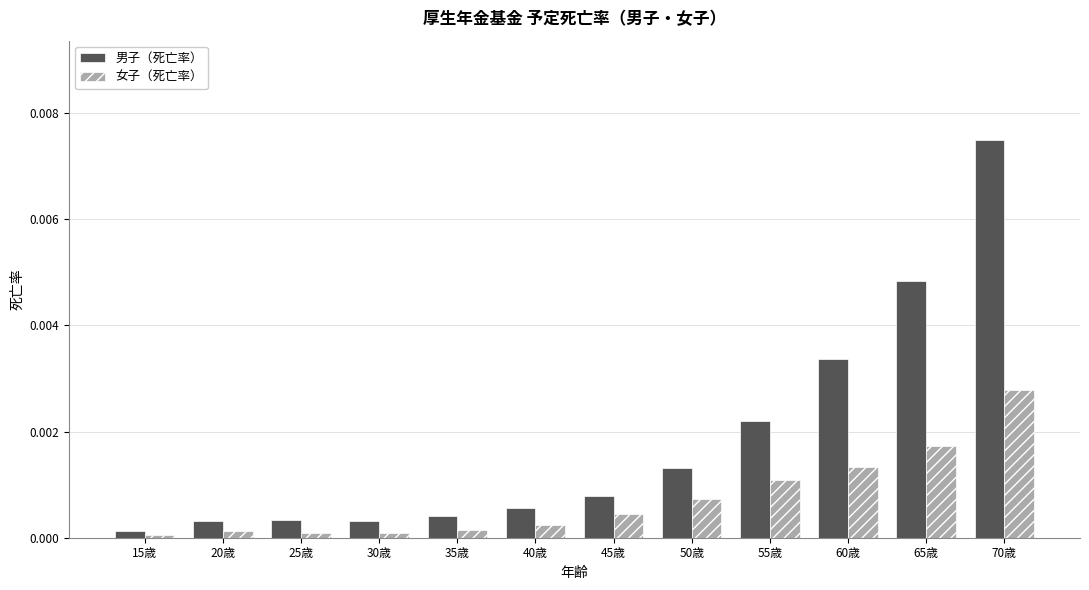

What are all the series names shown in the legend?

男子（死亡率）, 女子（死亡率）